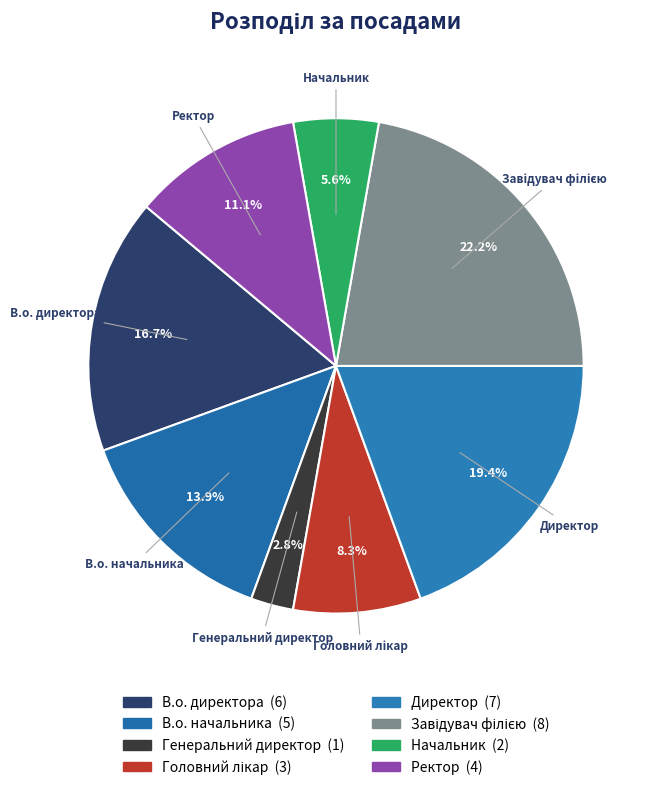

Does Генеральний директор account for over 50% of the chart?

No